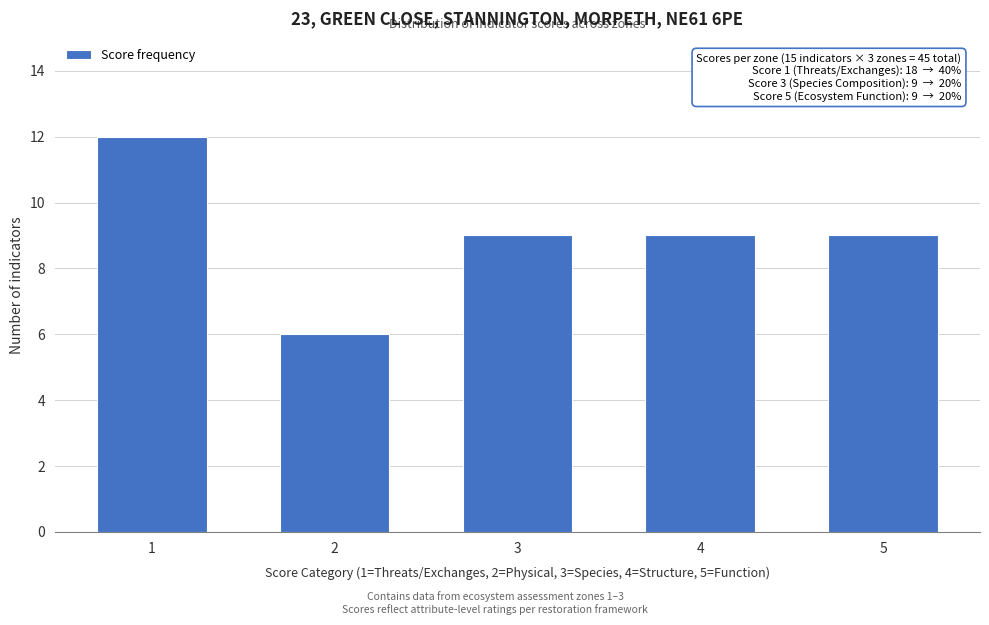

Reading left to right, extract all data points from this chart.

12	6	9	9	9